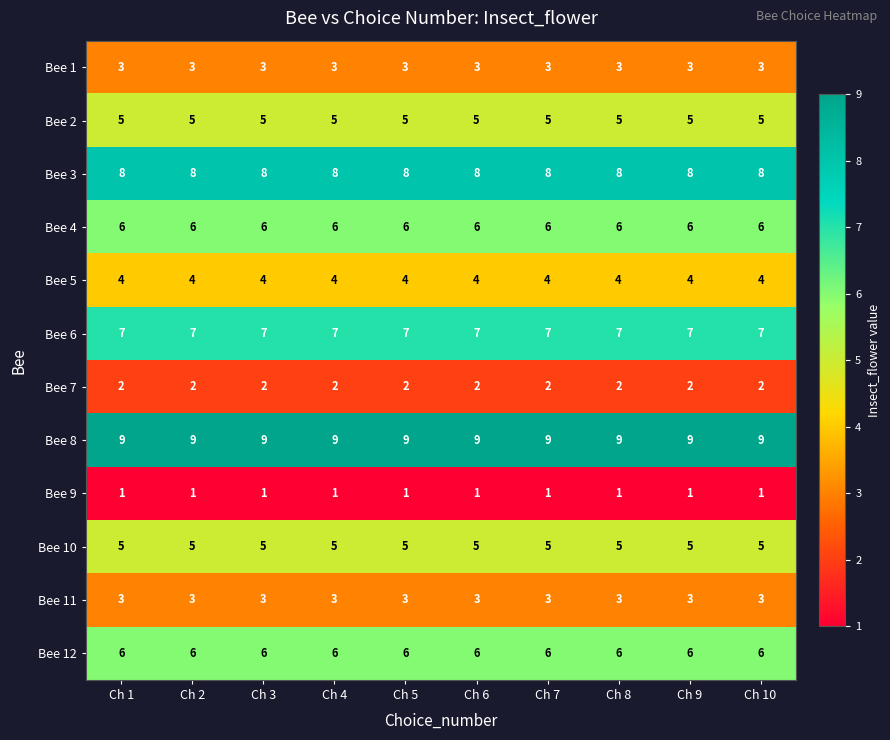

What is the minimum value shown in the chart?

1